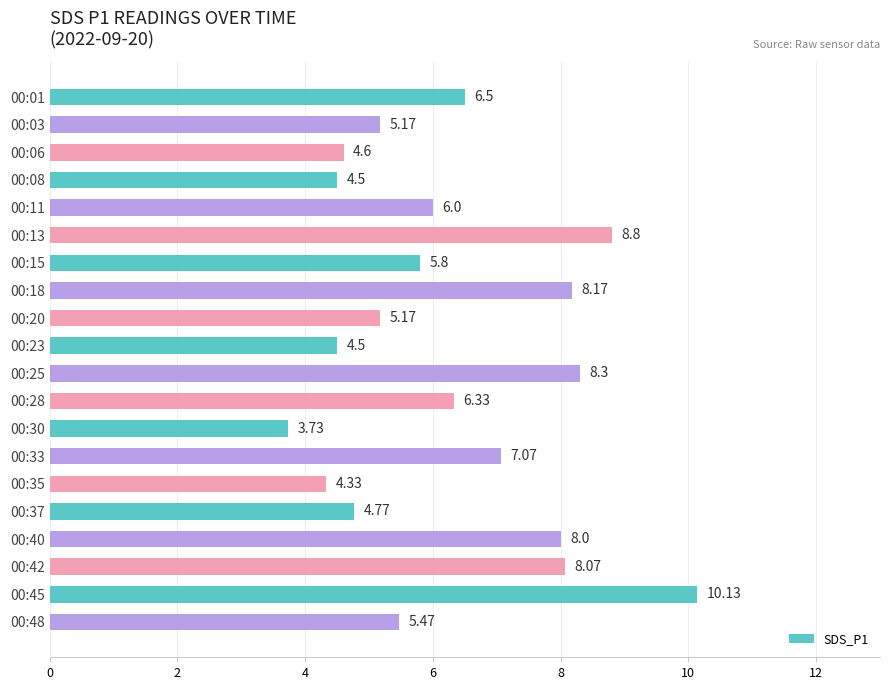

What is the difference between the maximum and minimum values?

6.4